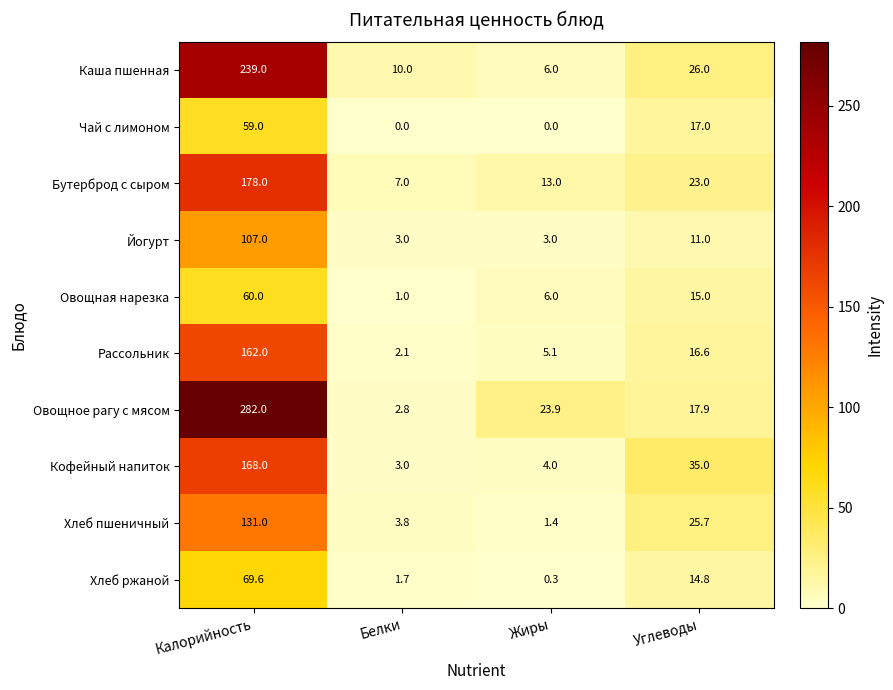

What is the maximum value shown in the chart?

282.0